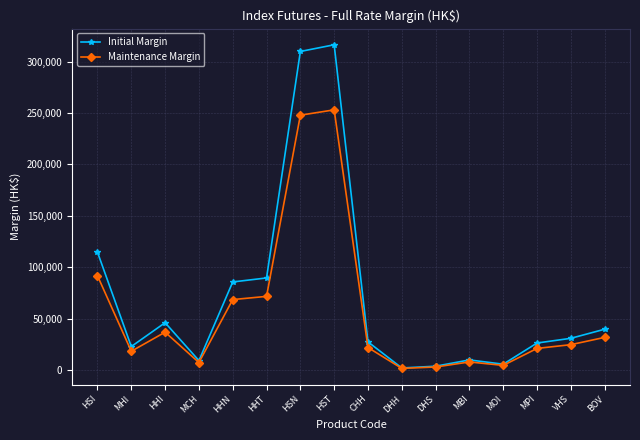

What is the sum of the Initial Margin values at HST and MBI?

326182